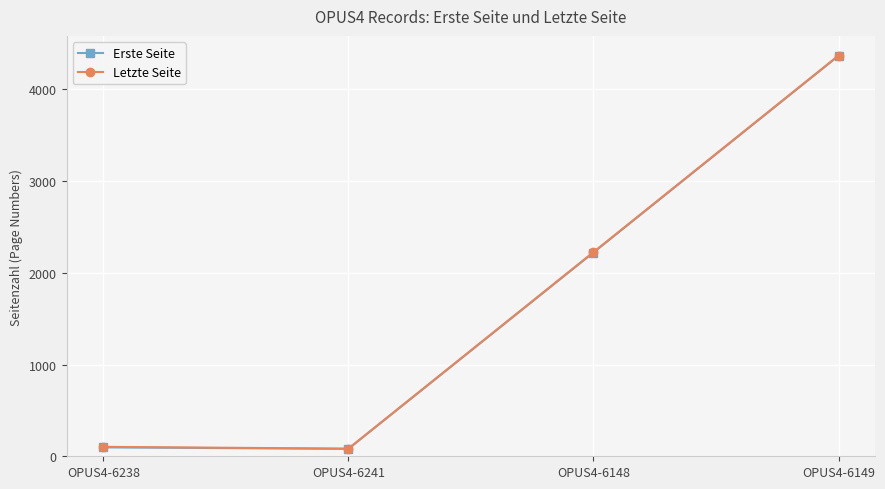

What is the value of the Erste Seite point at the 1st from the left?

97